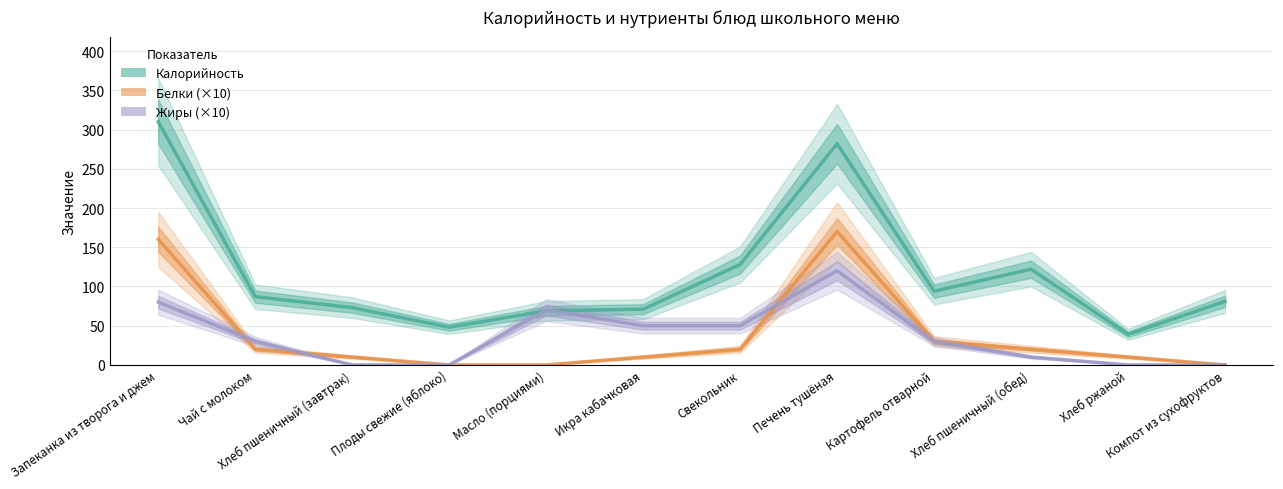

True or false: Жиры (×10) has more than 1 points higher than both neighbors.

True